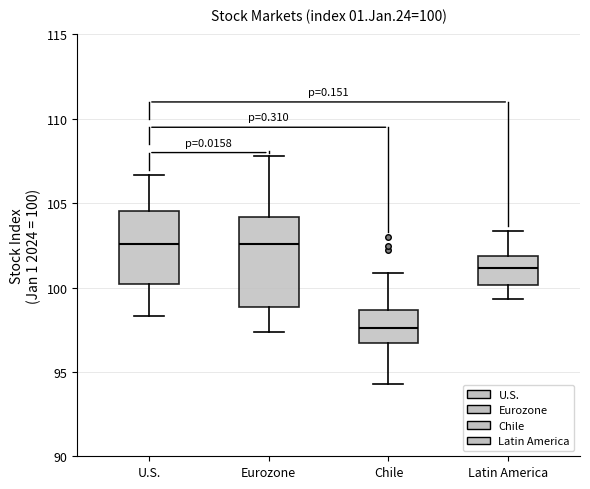

Which box is the tallest, from its lower edge to its upper edge?

Eurozone